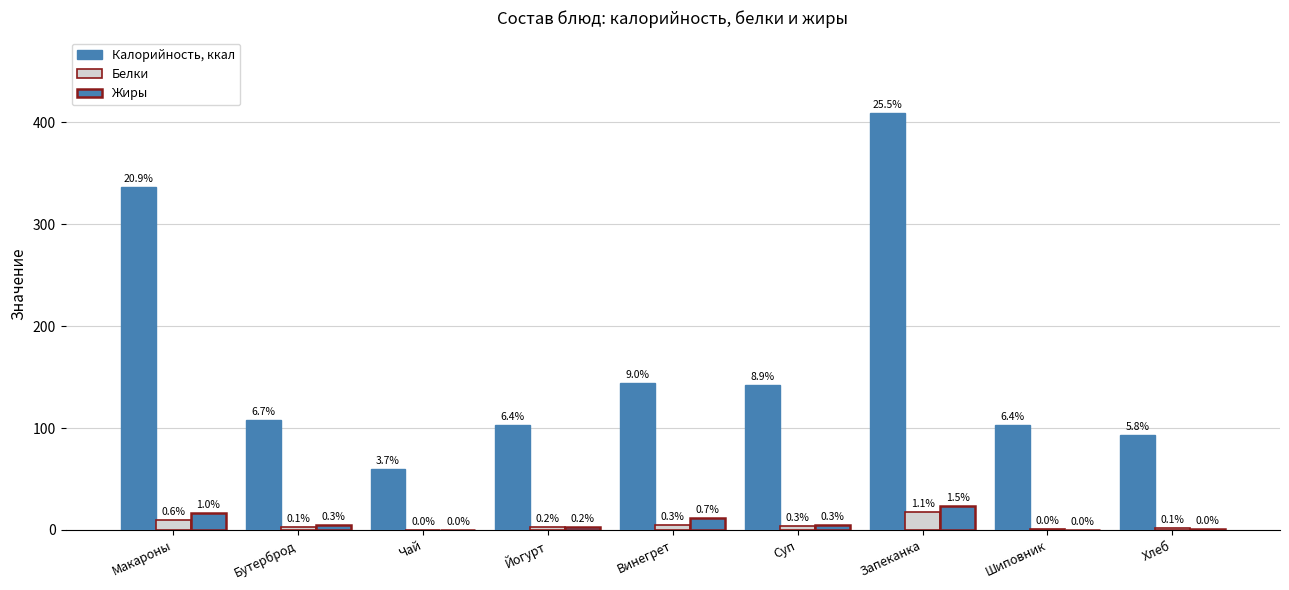

Reading left to right, list all the values displayed in this chart.

Калорийность, ккал: Макароны=336.5	Бутерброд=107.9	Чай=60.0	Йогурт=103.0	Винегрет=144.0	Суп=142.7	Запеканка=409.6	Шиповник=103.0	Хлеб=92.8
Белки: Макароны=9.8	Бутерброд=2.4	Чай=0.2	Йогурт=3.0	Винегрет=4.6	Суп=4.3	Запеканка=17.3	Шиповник=0.7	Хлеб=2.2
Жиры: Макароны=16.3	Бутерброд=4.4	Чай=0.1	Йогурт=3.1	Винегрет=11.6	Суп=4.9	Запеканка=23.4	Шиповник=0.3	Хлеб=0.4